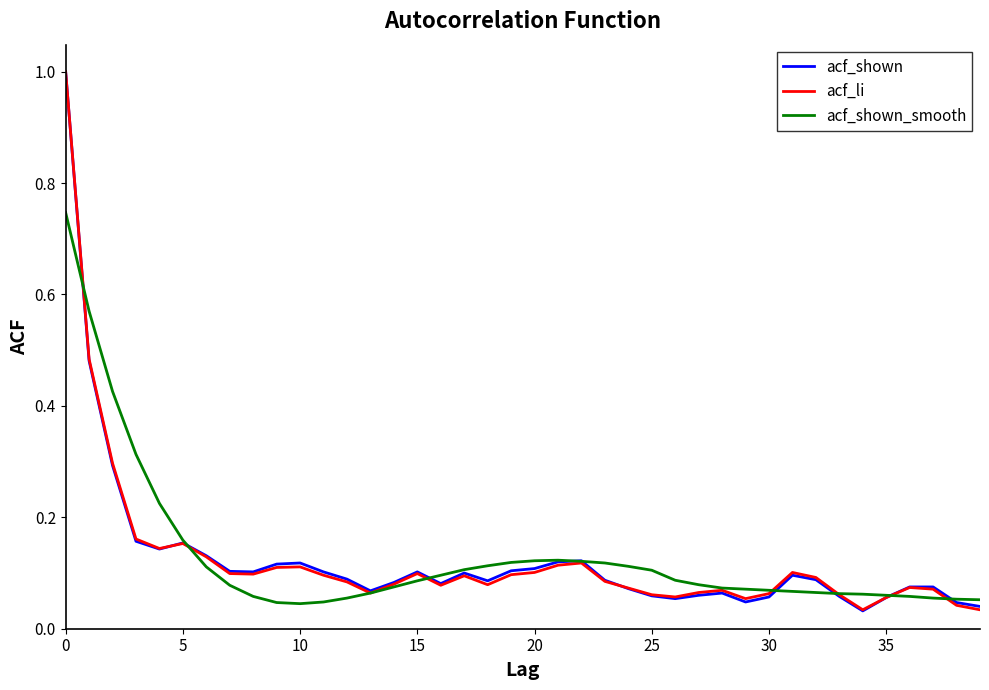

What is the difference between the maximum and second lowest values in the acf_shown_smooth series?

0.7